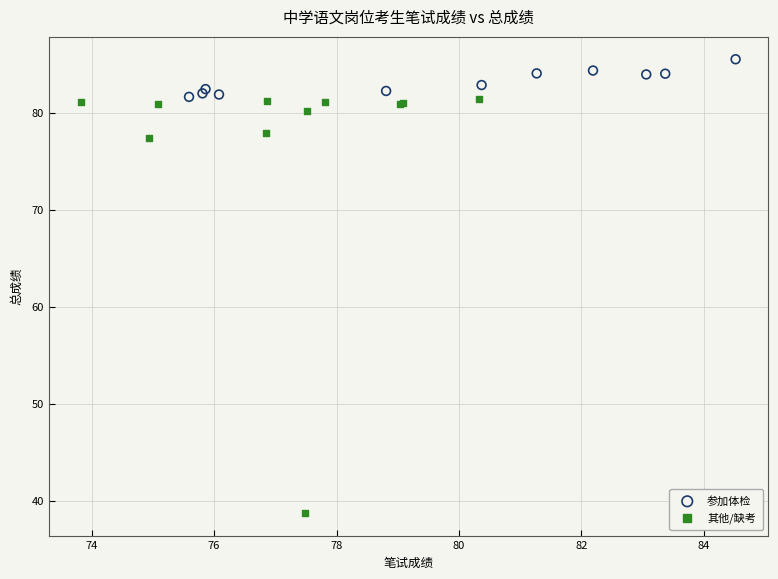

Which series reaches the maximum Y coordinate?

参加体检